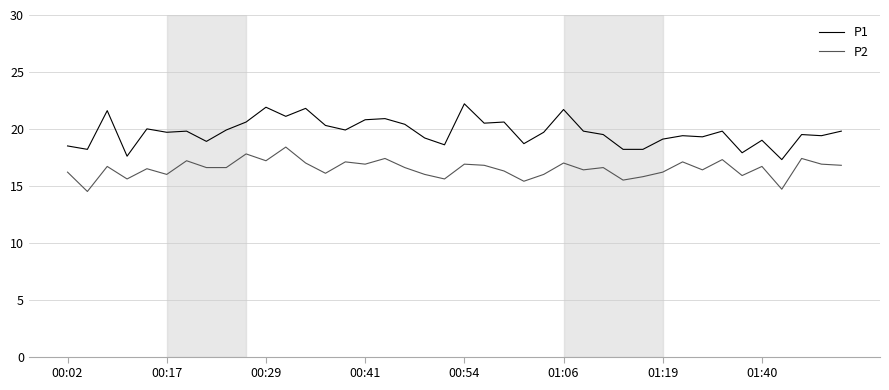

What is the smallest value displayed?

14.5